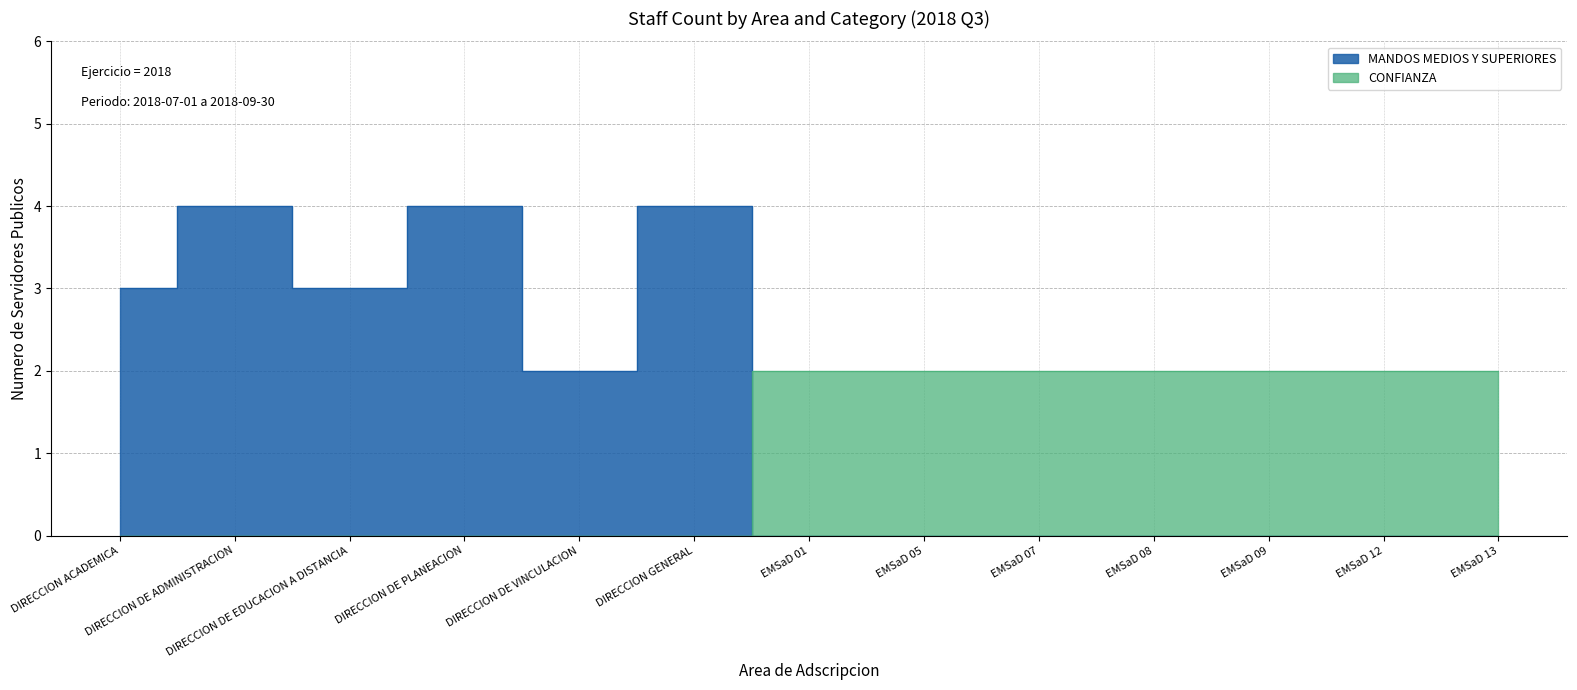

How many lines are shown in the chart?

2